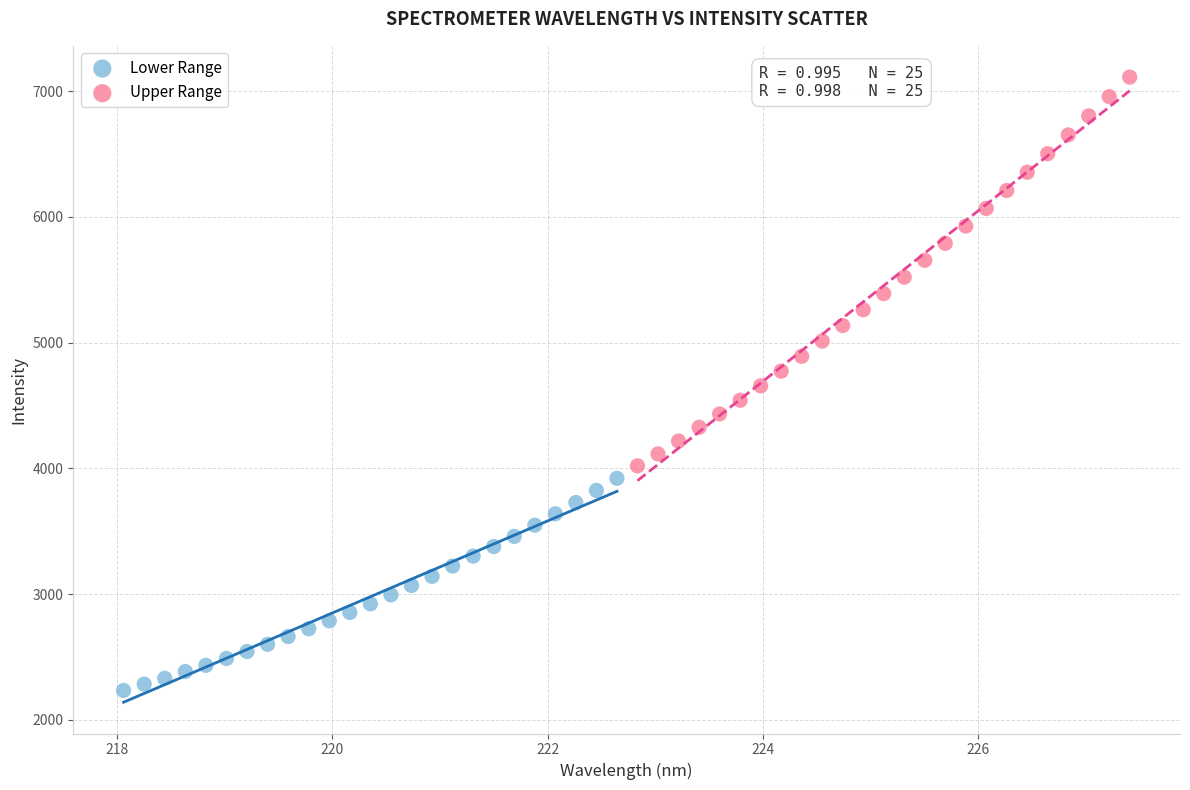

Which series contains the highest Y value?

Upper Range